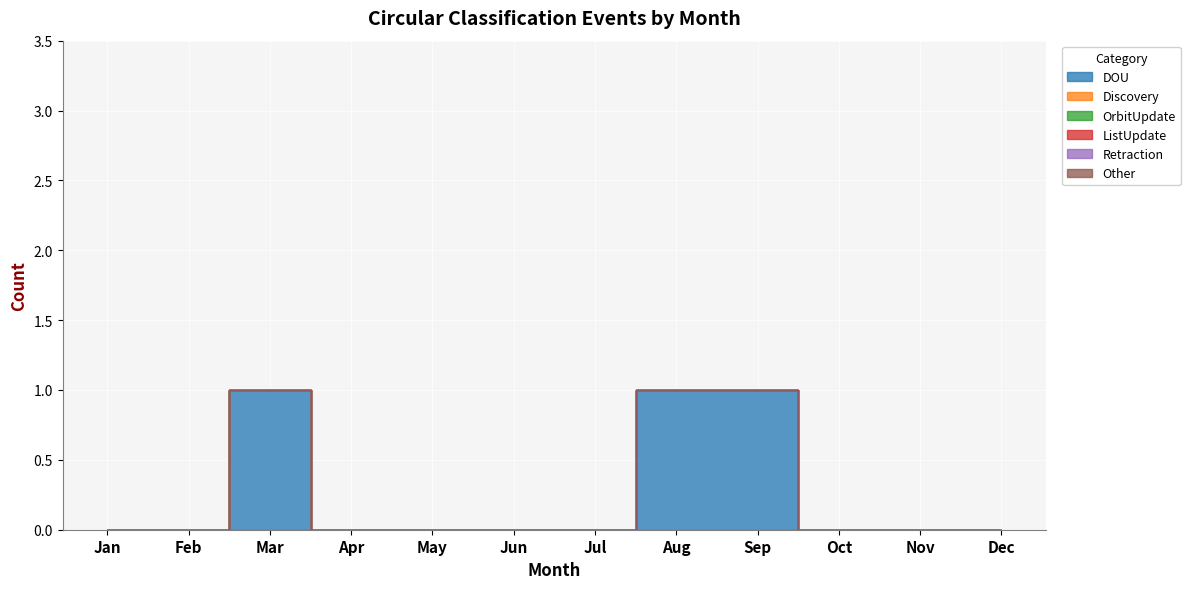

Count the number of data series in this chart.

6